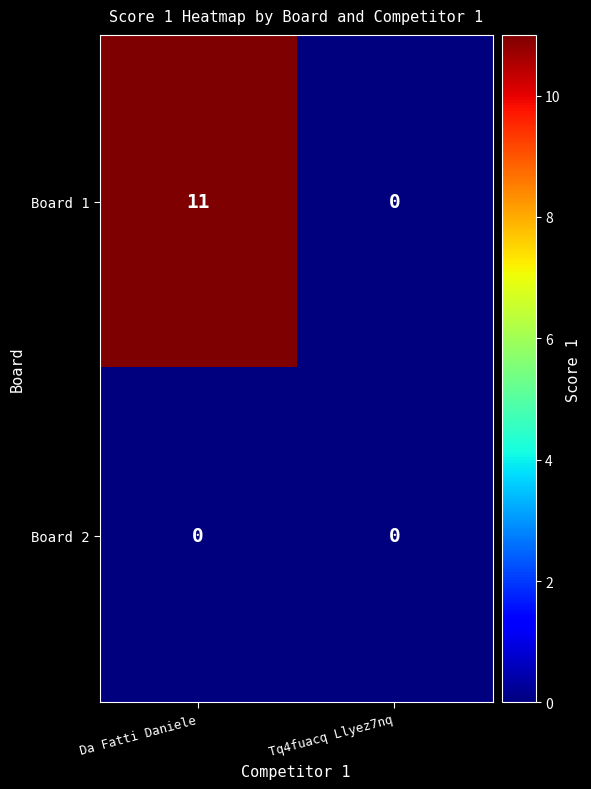

Reading left to right, what are all the values shown in this chart?

Board 1: Da Fatti Daniele=11	Tq4fuacq Llyez7nq=0
Board 2: Da Fatti Daniele=0	Tq4fuacq Llyez7nq=0